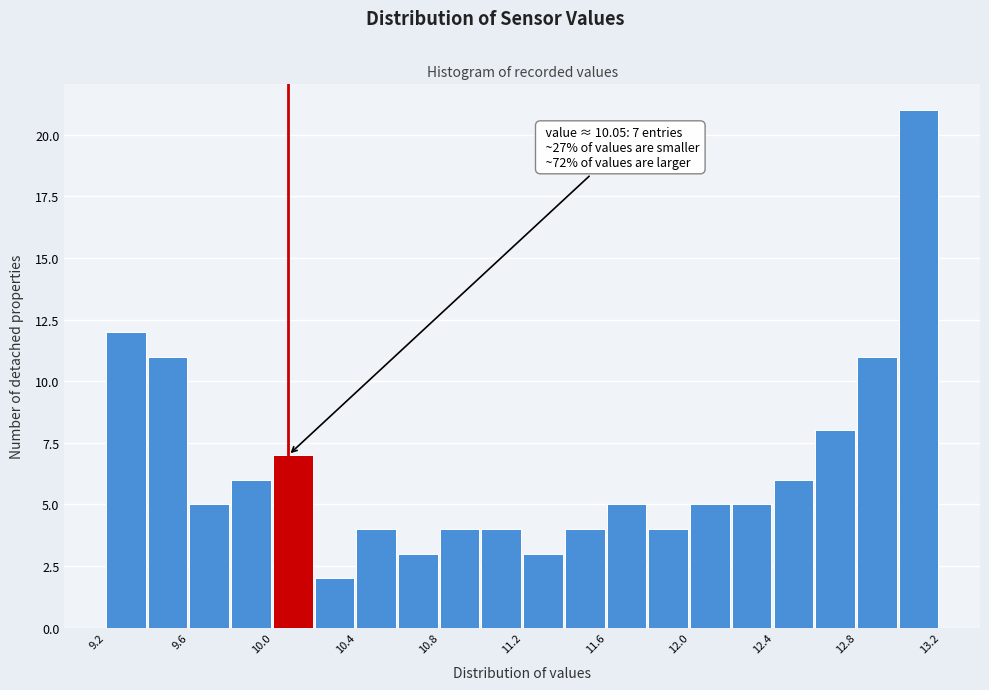

Which range on the x-axis has the tallest bar?

13.00 to 13.20